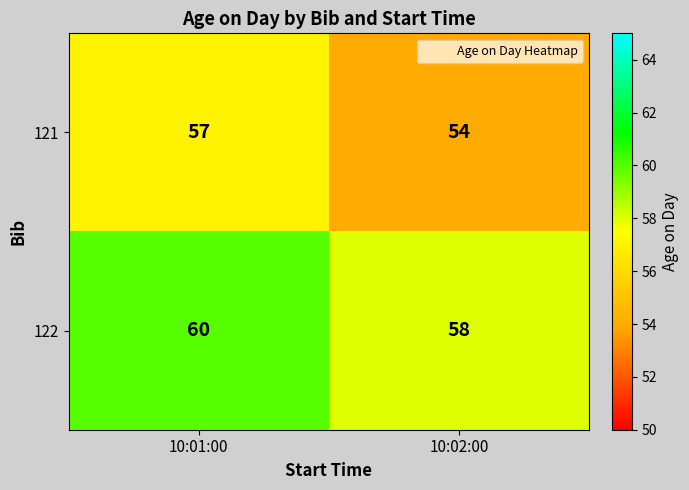

What is the average value of the 122 series?

59